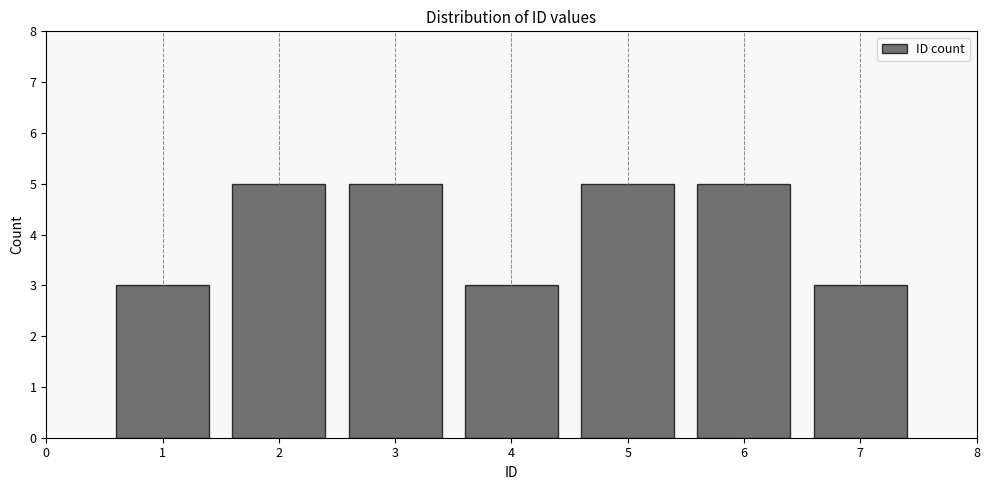

Reading left to right, what are all the values shown in this chart?

3	5	5	3	5	5	3